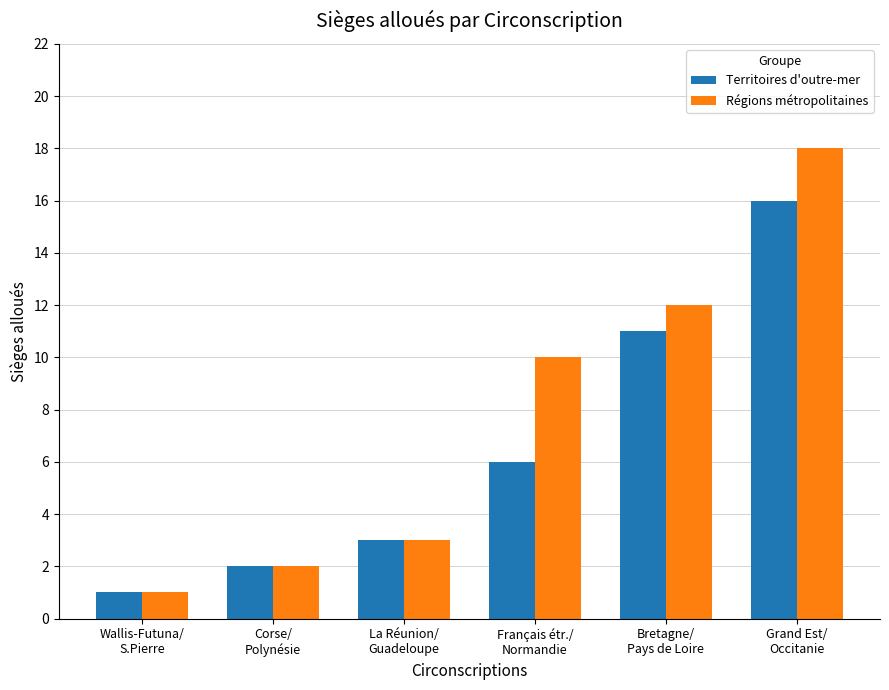

The value of Régions métropolitaines at Grand Est/
Occitanie is 18. True or false?

True